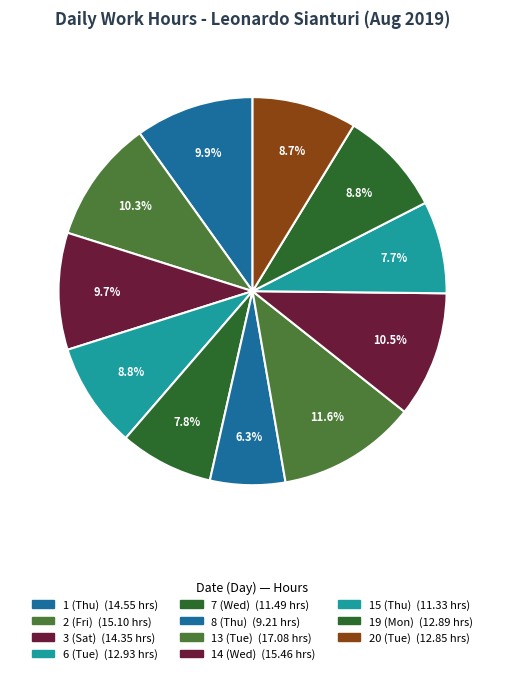

Approximately how many times larger is the value at 20 (Tue) compared to 15 (Thu)?

1.1